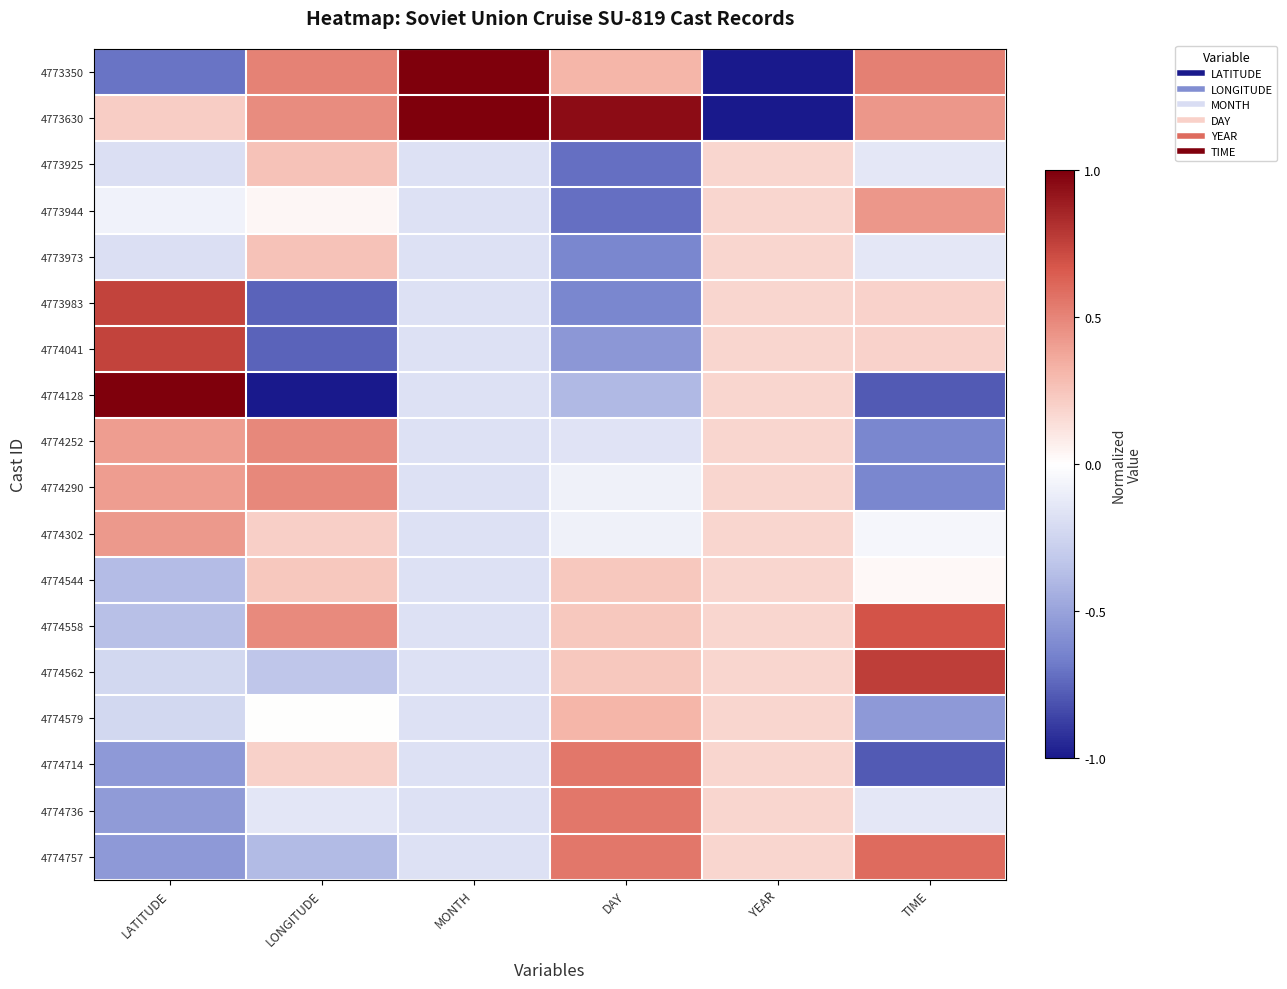

Reading left to right, extract all data points from this chart.

4773350: LATITUDE=-0.7	LONGITUDE=0.5	MONTH=1.0	DAY=0.3	YEAR=-1.0	TIME=0.5
4773630: LATITUDE=0.2	LONGITUDE=0.5	MONTH=1.0	DAY=0.9	YEAR=-1.0	TIME=0.4
4773925: LATITUDE=-0.2	LONGITUDE=0.3	MONTH=-0.2	DAY=-0.7	YEAR=0.2	TIME=-0.1
4773944: LATITUDE=-0.1	LONGITUDE=0.0	MONTH=-0.2	DAY=-0.7	YEAR=0.2	TIME=0.4
4773973: LATITUDE=-0.2	LONGITUDE=0.3	MONTH=-0.2	DAY=-0.6	YEAR=0.2	TIME=-0.1
4773983: LATITUDE=0.7	LONGITUDE=-0.8	MONTH=-0.2	DAY=-0.6	YEAR=0.2	TIME=0.2
4774041: LATITUDE=0.7	LONGITUDE=-0.8	MONTH=-0.2	DAY=-0.6	YEAR=0.2	TIME=0.2
4774128: LATITUDE=1.0	LONGITUDE=-1.0	MONTH=-0.2	DAY=-0.4	YEAR=0.2	TIME=-0.8
4774252: LATITUDE=0.4	LONGITUDE=0.5	MONTH=-0.2	DAY=-0.2	YEAR=0.2	TIME=-0.6
4774290: LATITUDE=0.4	LONGITUDE=0.5	MONTH=-0.2	DAY=-0.1	YEAR=0.2	TIME=-0.6
4774302: LATITUDE=0.4	LONGITUDE=0.2	MONTH=-0.2	DAY=-0.1	YEAR=0.2	TIME=-0.1
4774544: LATITUDE=-0.4	LONGITUDE=0.2	MONTH=-0.2	DAY=0.2	YEAR=0.2	TIME=0.0
4774558: LATITUDE=-0.4	LONGITUDE=0.5	MONTH=-0.2	DAY=0.2	YEAR=0.2	TIME=0.7
4774562: LATITUDE=-0.2	LONGITUDE=-0.3	MONTH=-0.2	DAY=0.2	YEAR=0.2	TIME=0.8
4774579: LATITUDE=-0.2	LONGITUDE=0.0	MONTH=-0.2	DAY=0.3	YEAR=0.2	TIME=-0.5
4774714: LATITUDE=-0.5	LONGITUDE=0.2	MONTH=-0.2	DAY=0.6	YEAR=0.2	TIME=-0.8
4774736: LATITUDE=-0.5	LONGITUDE=-0.1	MONTH=-0.2	DAY=0.6	YEAR=0.2	TIME=-0.1
4774757: LATITUDE=-0.5	LONGITUDE=-0.4	MONTH=-0.2	DAY=0.6	YEAR=0.2	TIME=0.6